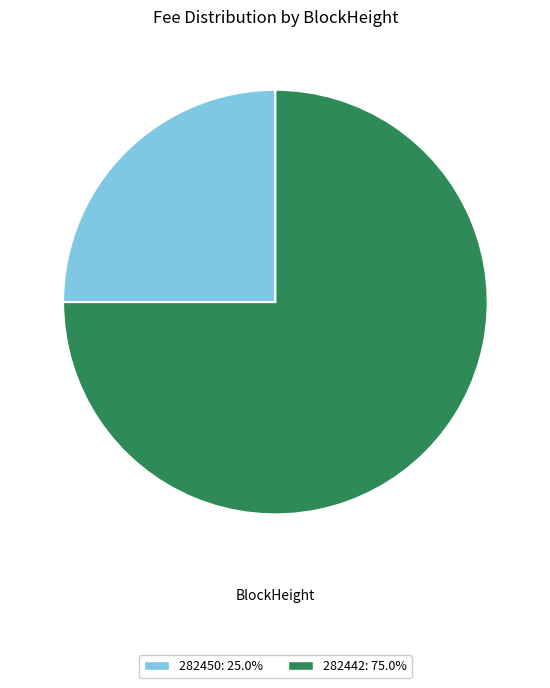

Between 282450 and 282442, which is larger?

282442